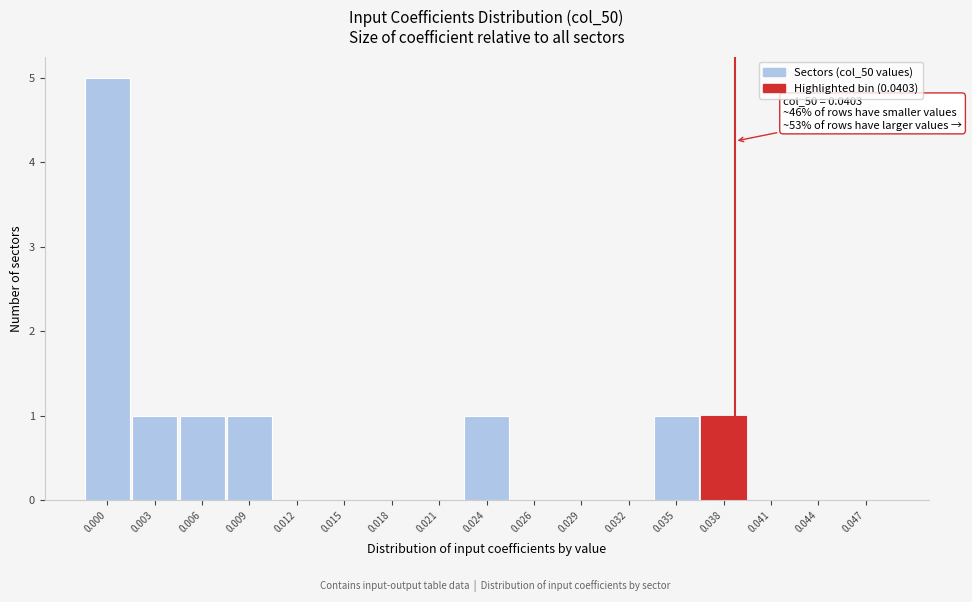

Reading left to right, transcribe all the data shown in this chart.

0.000=5	0.003=1	0.006=1	0.009=1	0.012=0	0.015=0	0.018=0	0.021=0	0.024=1	0.026=0	0.029=0	0.032=0	0.035=1	0.038=1	0.041=0	0.044=0	0.047=0